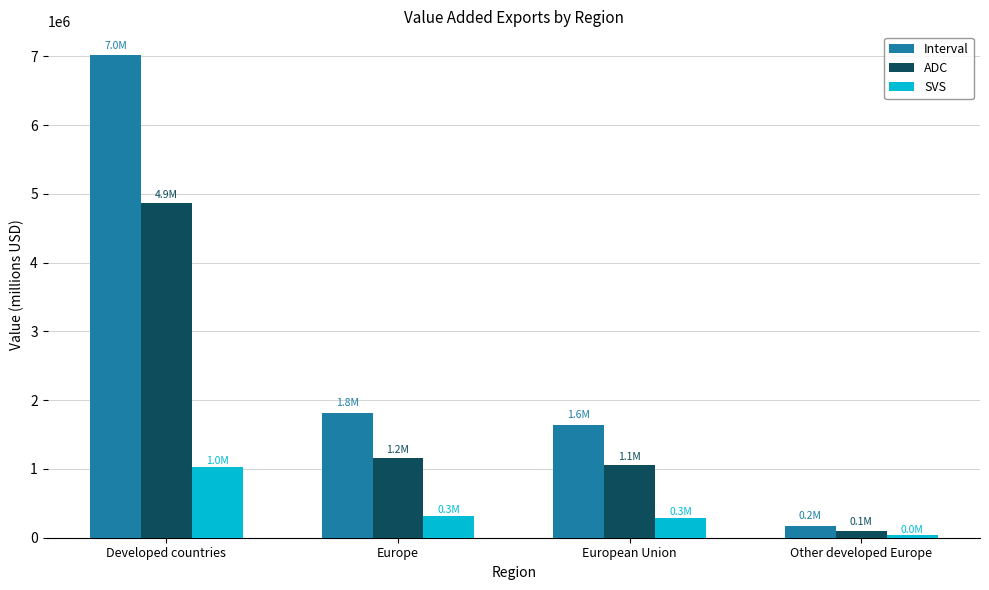

What is the difference between the second highest and minimum values in the ADC series?

1058827.5